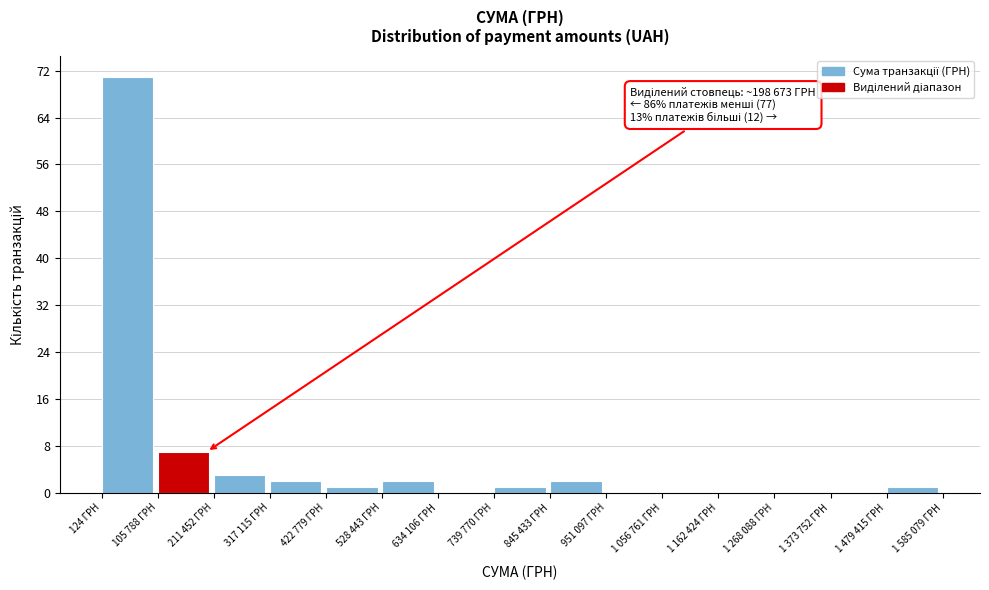

Reading left to right, extract all data points from this chart.

124 ГРН=71	105 788 ГРН=7	211 452 ГРН=3	317 115 ГРН=2	422 779 ГРН=1	528 443 ГРН=2	634 106 ГРН=0	739 770 ГРН=1	845 433 ГРН=2	951 097 ГРН=0	1 056 761 ГРН=0	1 162 424 ГРН=0	1 268 088 ГРН=0	1 373 752 ГРН=0	1 479 415 ГРН=1